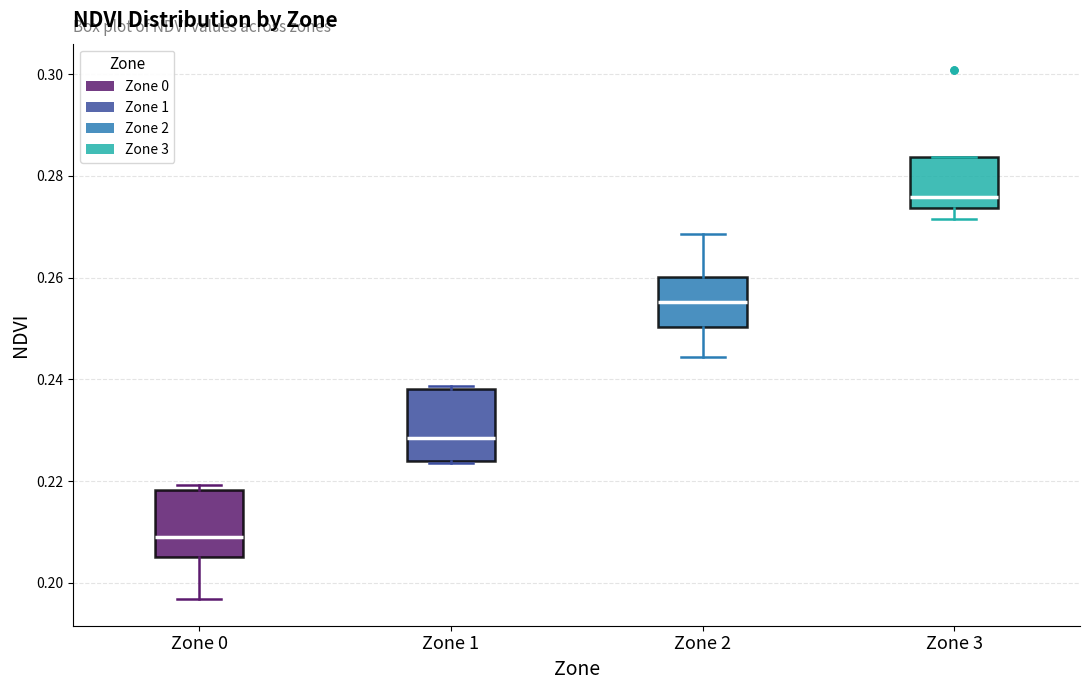

Reading left to right, transcribe this box plot: for each box, give where its median line is, the range the box spans, and where its two whiskers end, as read against the y-axis. The values are not printed on the chart, so give them approximately, as read against the axis.

Zone 0: median 0.210, box 0.206 to 0.218, whiskers 0.196 to 0.220
Zone 1: median 0.228, box 0.224 to 0.238, whiskers 0.224 to 0.238
Zone 2: median 0.256, box 0.250 to 0.260, whiskers 0.244 to 0.268
Zone 3: median 0.276, box 0.274 to 0.284, whiskers 0.272 to 0.284